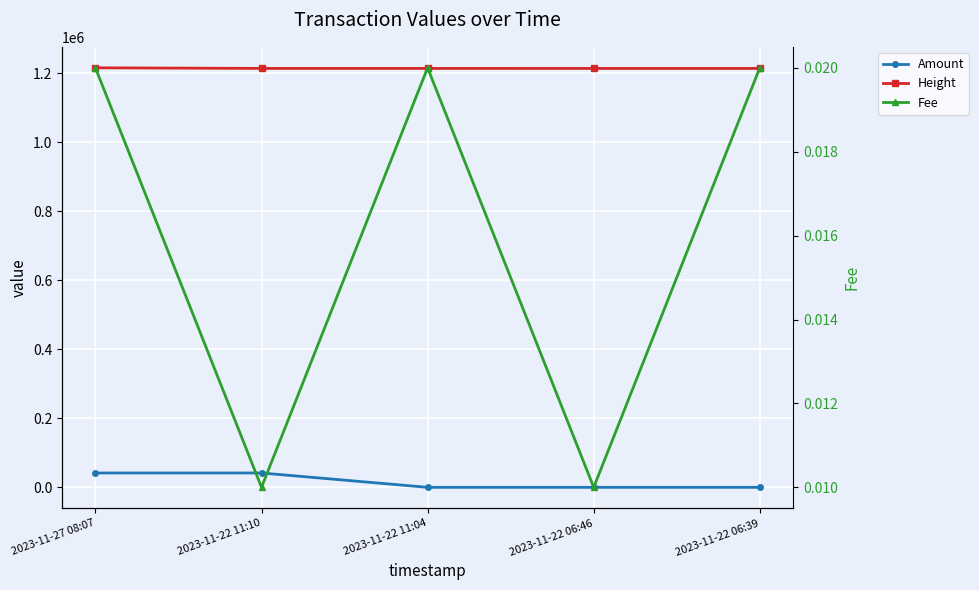

Rank the series by their maximum value, from highest to lowest.

Height, Amount, Fee